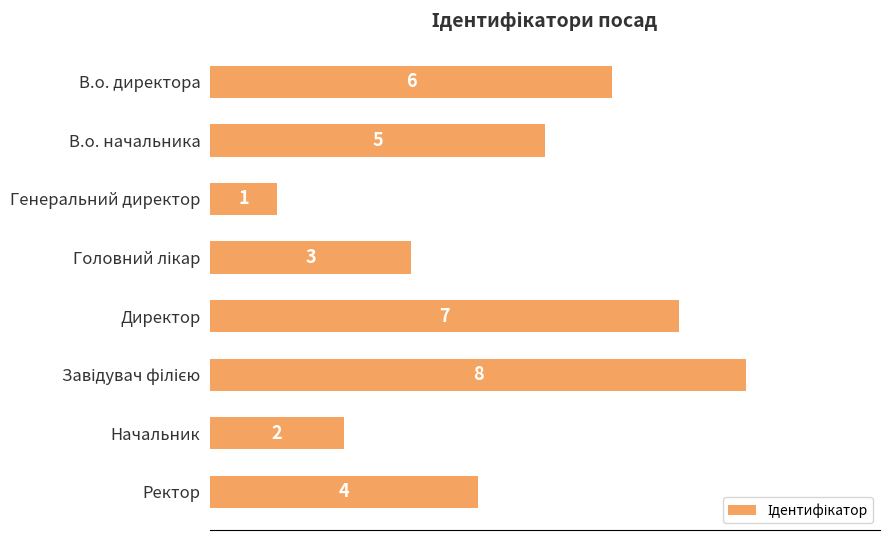

Which category has the lowest value across all series?

Генеральний директор